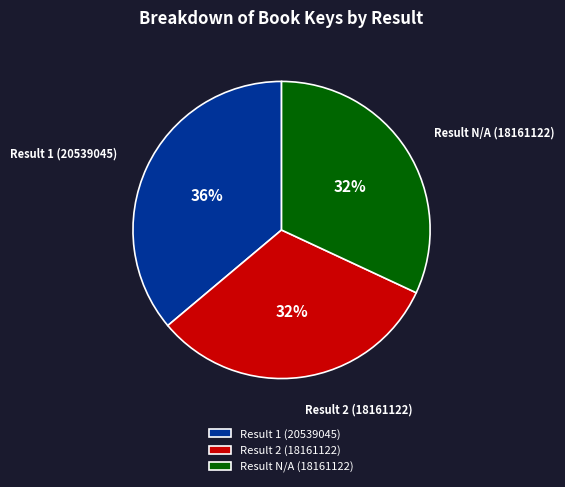

Is it true that Result N/A (18161122) is 32% of the pie?

True